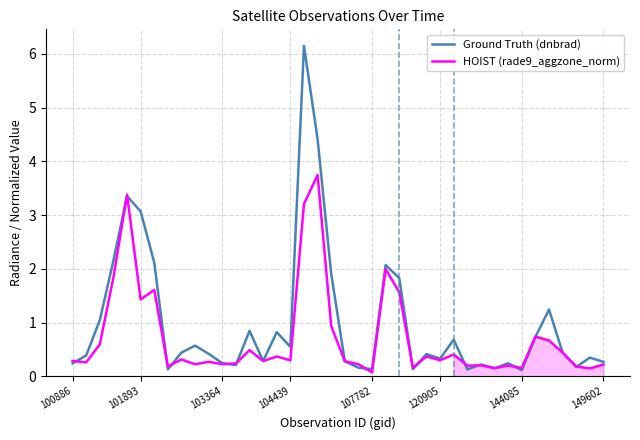

Which series has the widest spread of values?

Ground Truth (dnbrad)